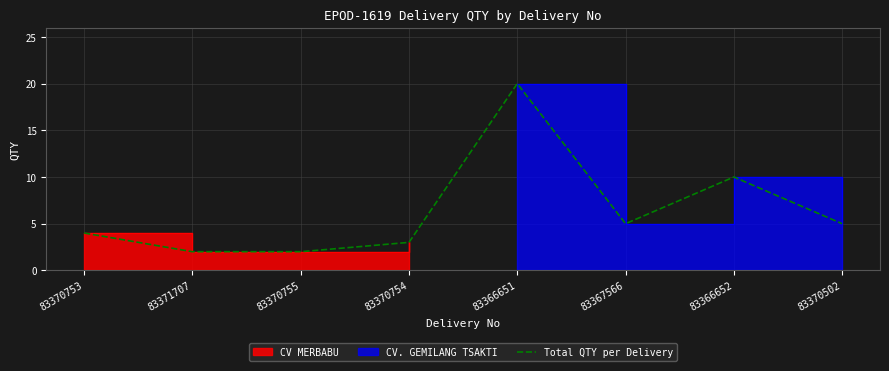

How many points are higher than both their immediate neighbors (excluding endpoints)?

2